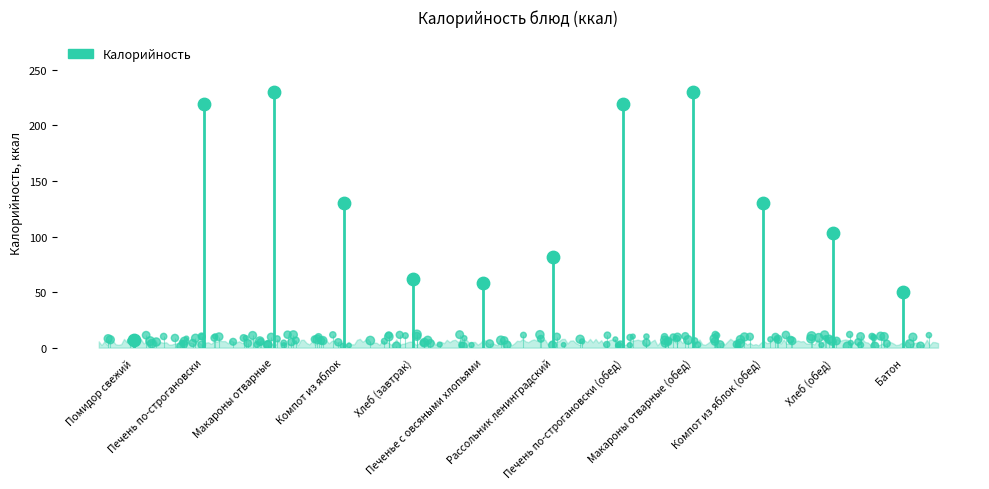

Approximately how many times larger is the value at Хлеб (завтрак) compared to Печенье с овсяными хлопьями?

1.1